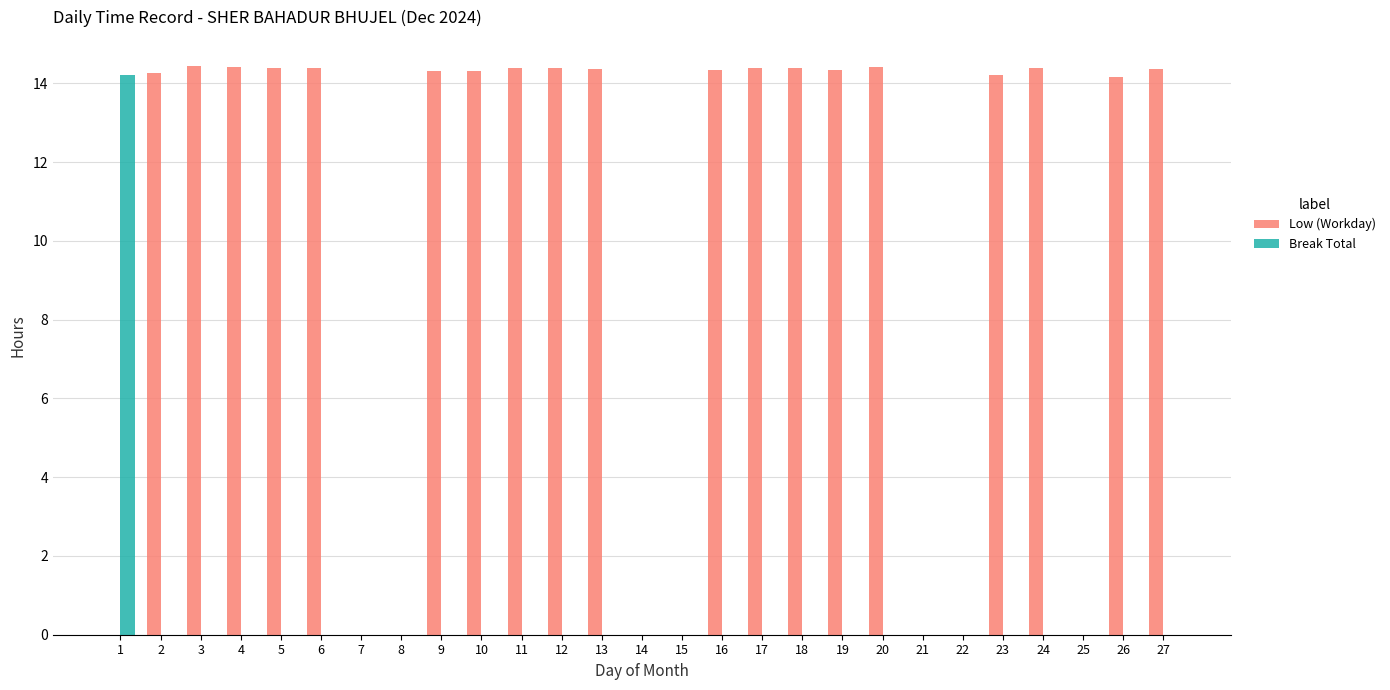

The Break Total series shows 0.0 at 17. True or false?

True